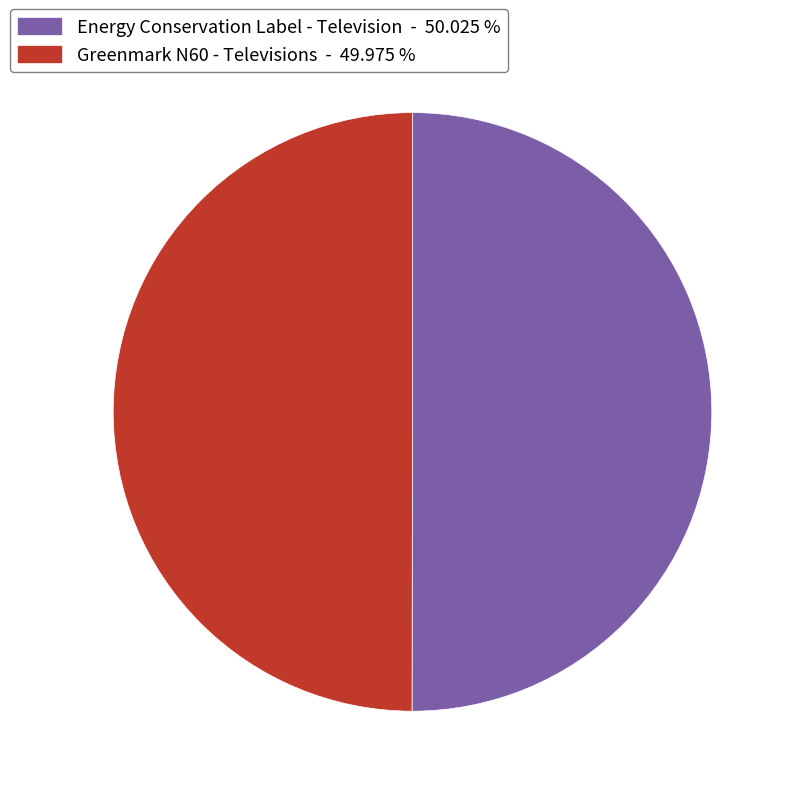

What is the ratio of the value at Energy Conservation Label - Television - 50.025 % to the value at Greenmark N60 - Televisions - 49.975 %?

1.0